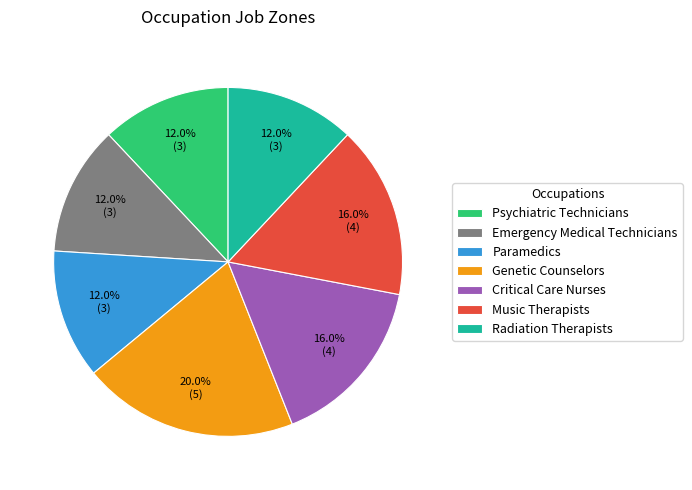

What is the largest slice in the pie chart?

Genetic Counselors